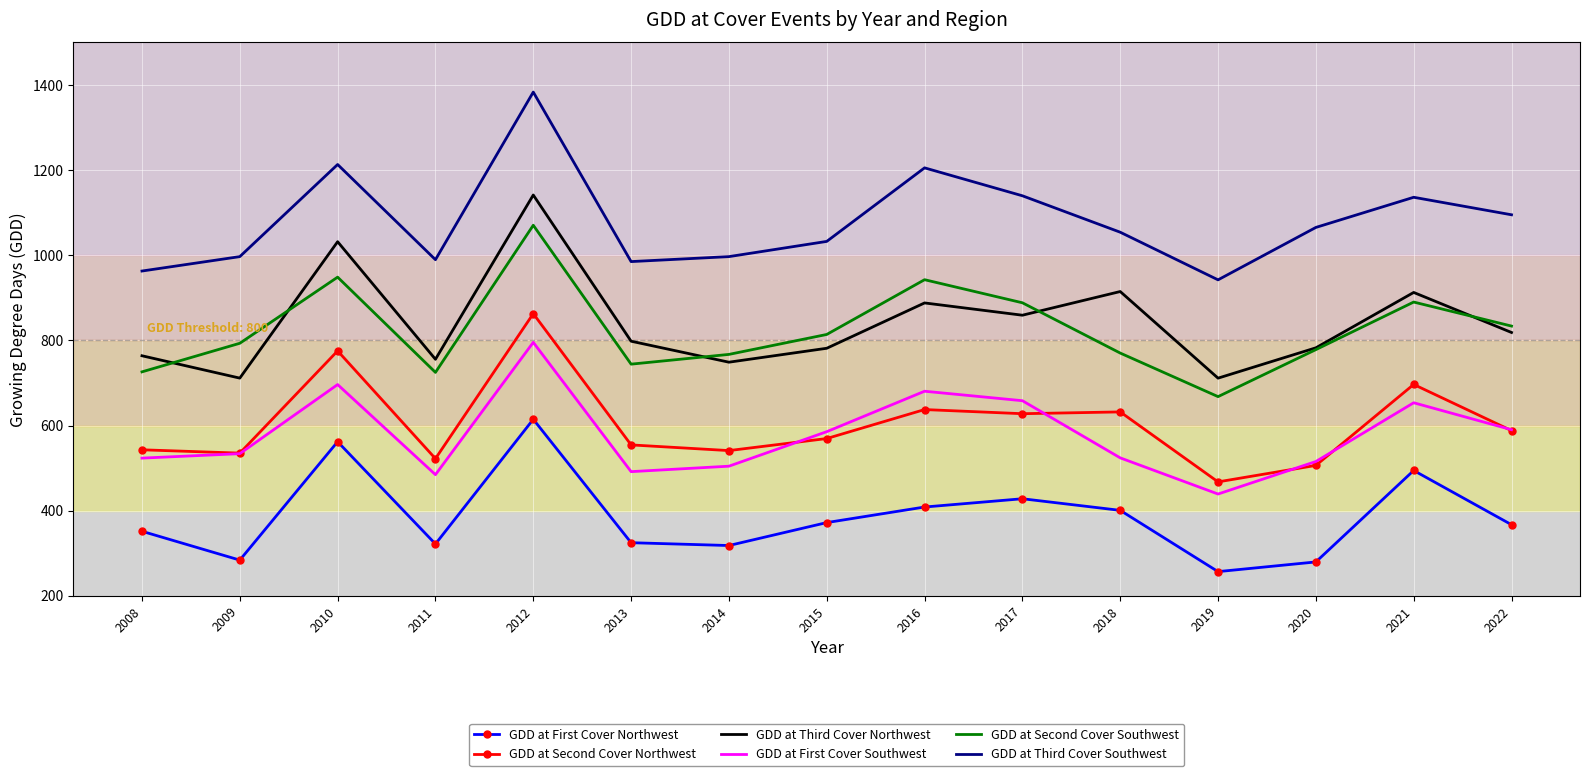

Read the GDD at Second Cover Northwest value at 2012.

862.8